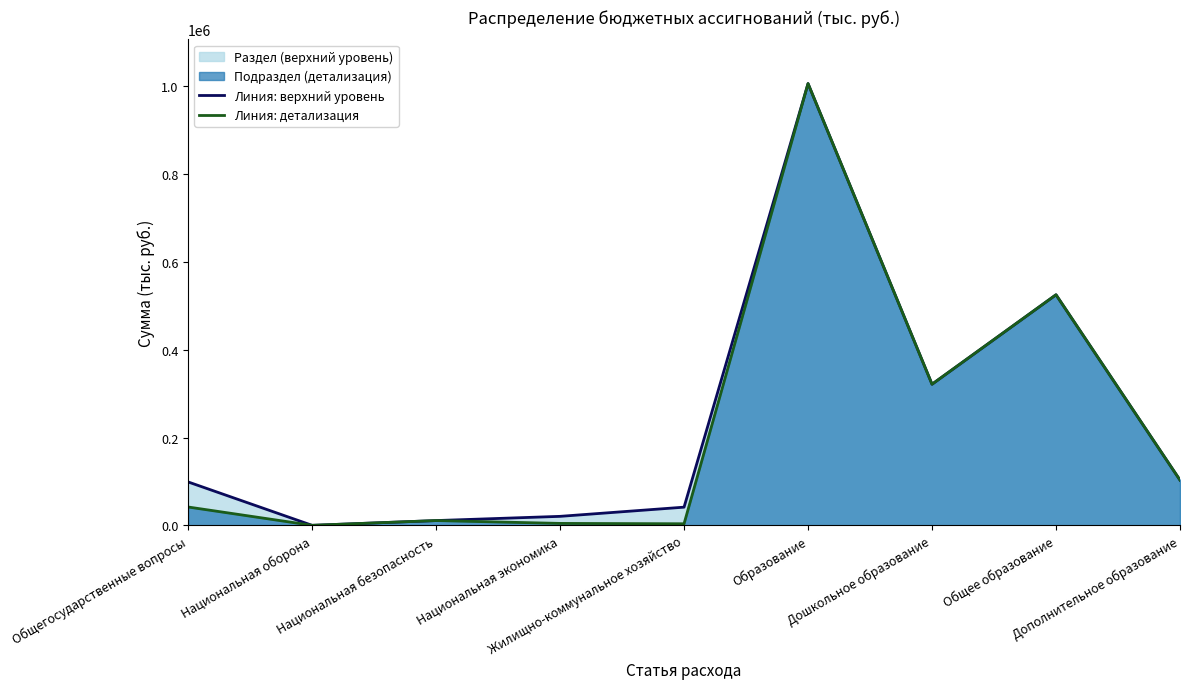

What is the sum of all Линия: детализация values?

2017253.4